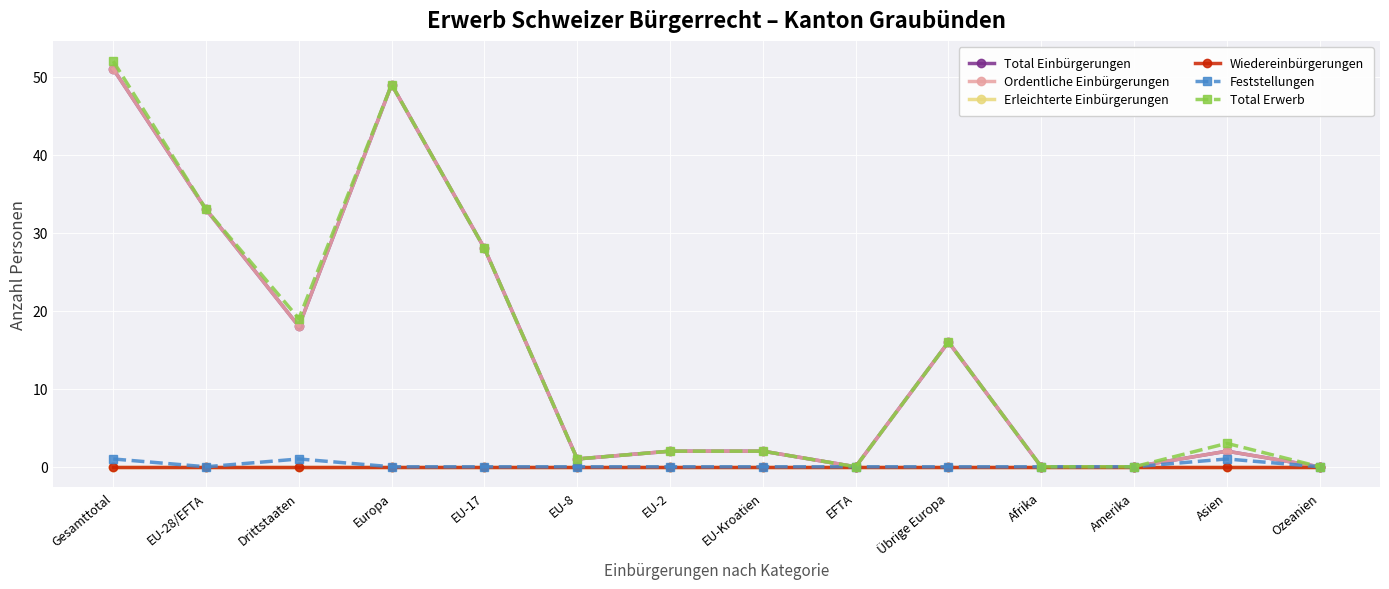

Does the chart have visible grid lines?

Yes